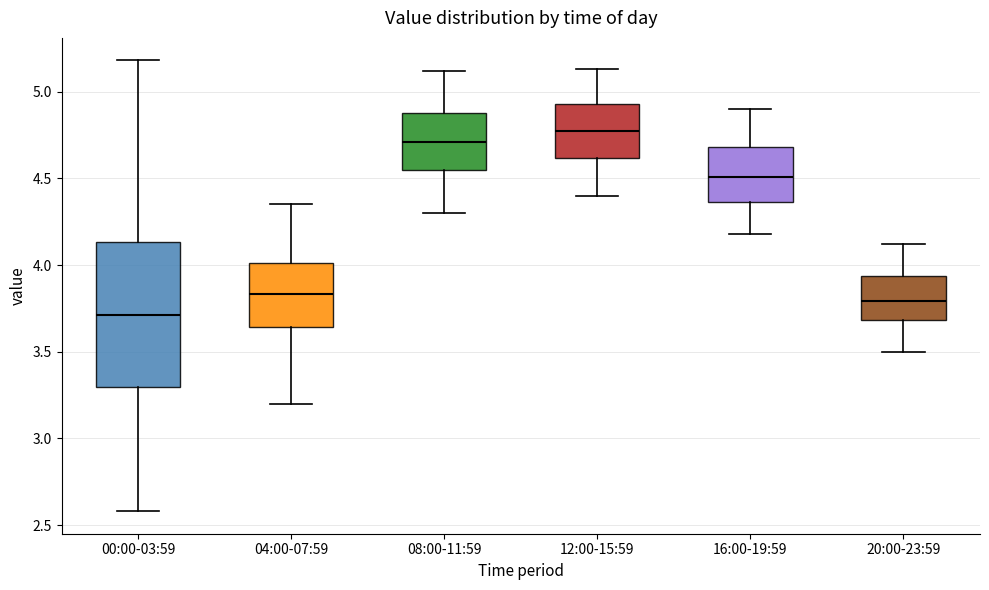

Comparing the boxes themselves (not the whiskers), which one is the tallest?

00:00-03:59